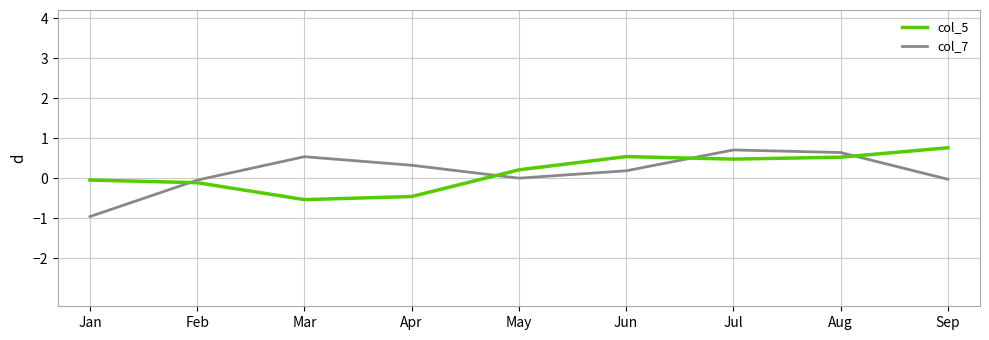

What is the difference between the maximum and second lowest values in the col_7 series?

0.8